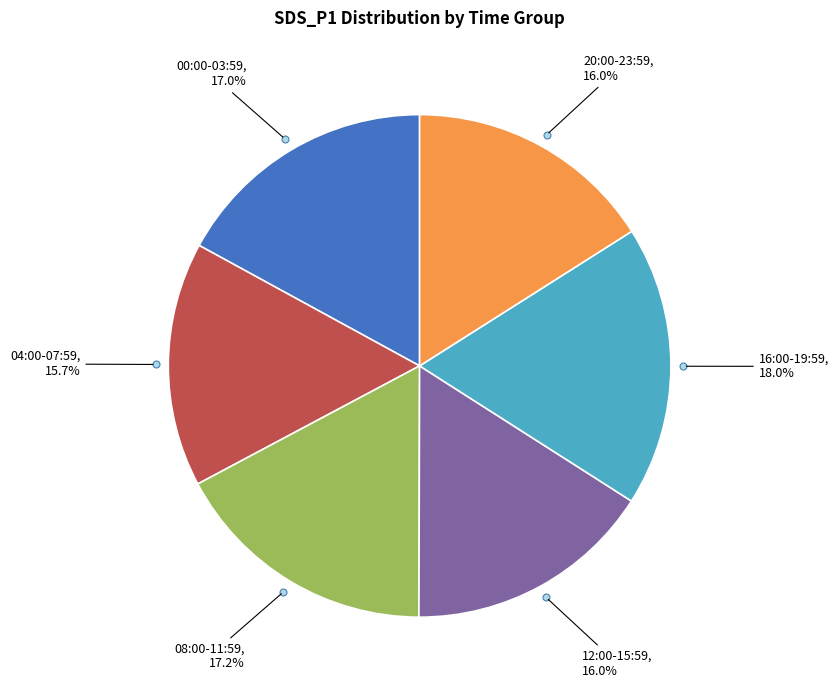

Does any single category account for the majority?

No